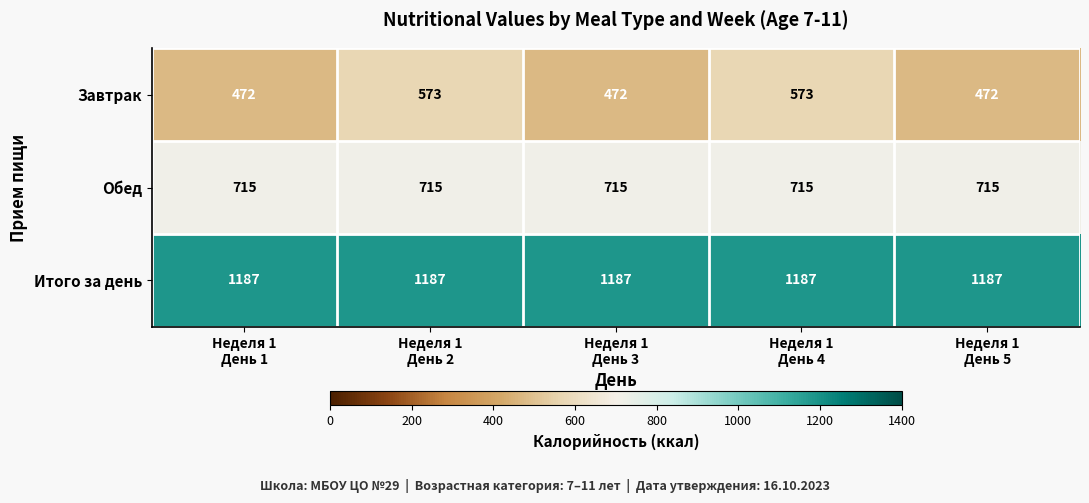

What is the maximum value shown in the chart?

1187